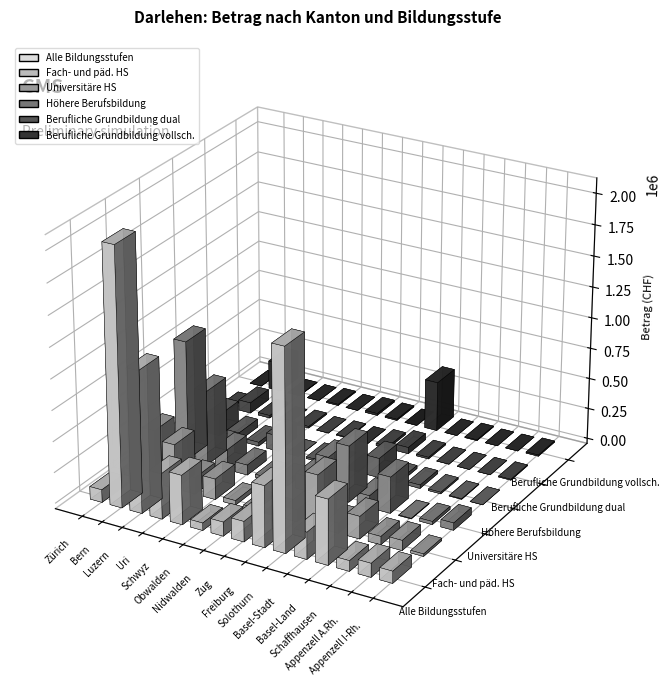

Rank the series at Freiburg from highest to lowest value.

Alle Bildungsstufen, Universitäre HS, Fach- und päd. HS, Berufliche Grundbildung dual, Höhere Berufsbildung, Berufliche Grundbildung vollsch.